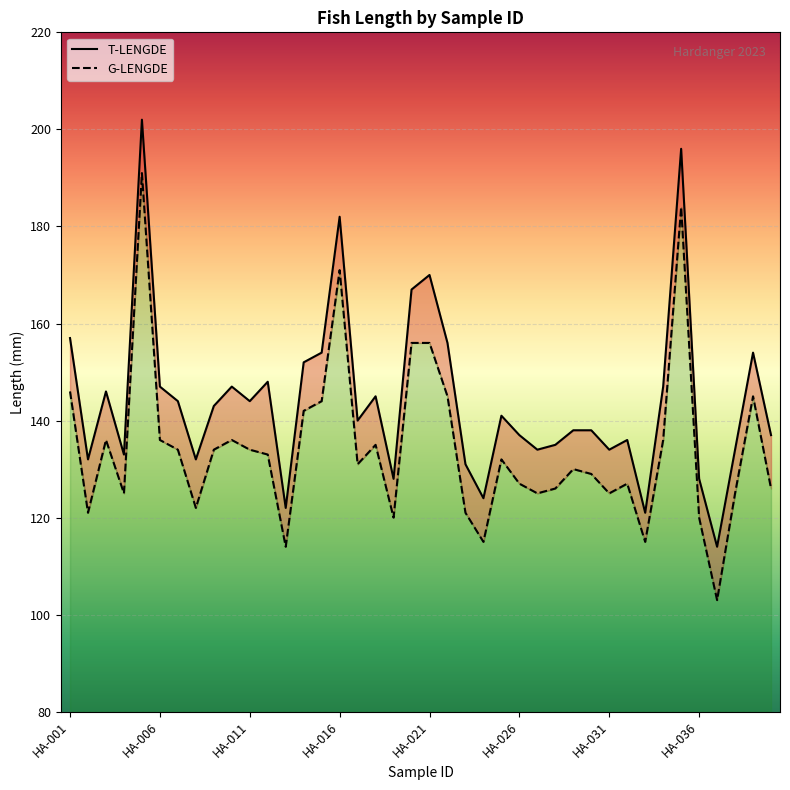

Is it true that G-LENGDE equals 222 at HA-031?

False